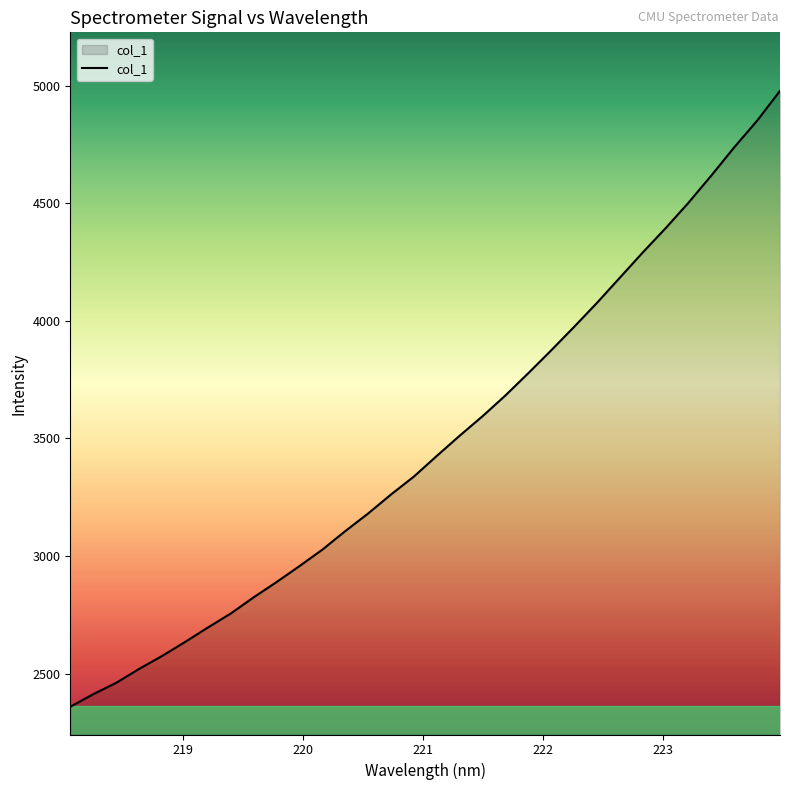

What is the greatest value displayed?

4979.0